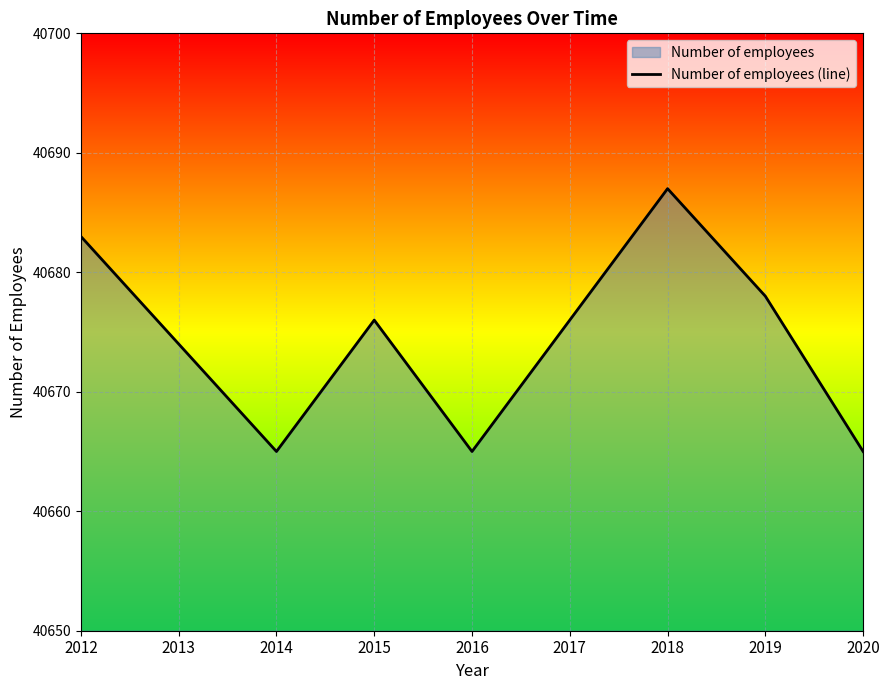

Reading left to right, list all the values displayed in this chart.

2012=40683	2013=40674	2014=40665	2015=40676	2016=40665	2017=40676	2018=40687	2019=40678	2020=40665